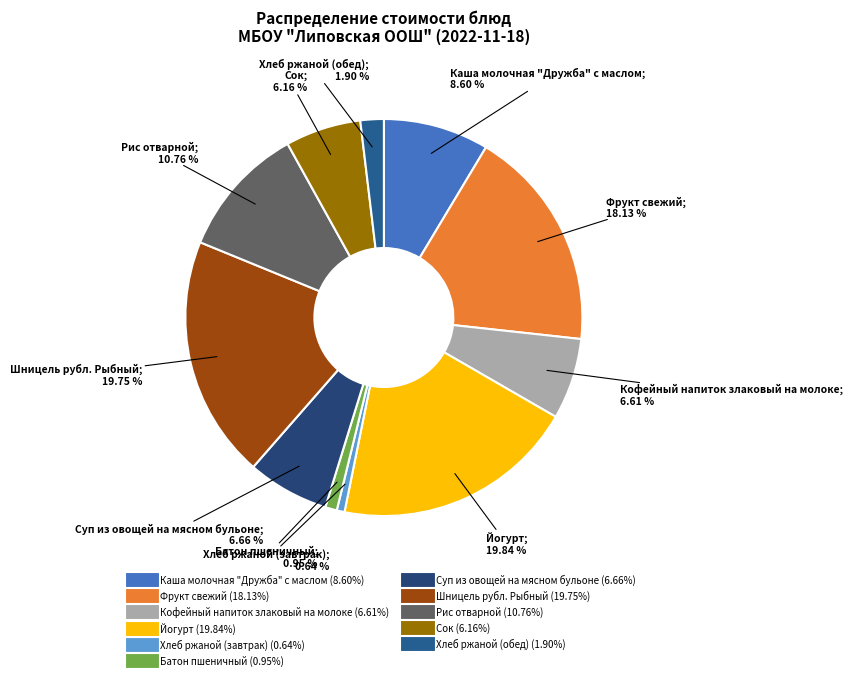

True or false: Хлеб ржаной (обед) accounts for 1% of the total.

False